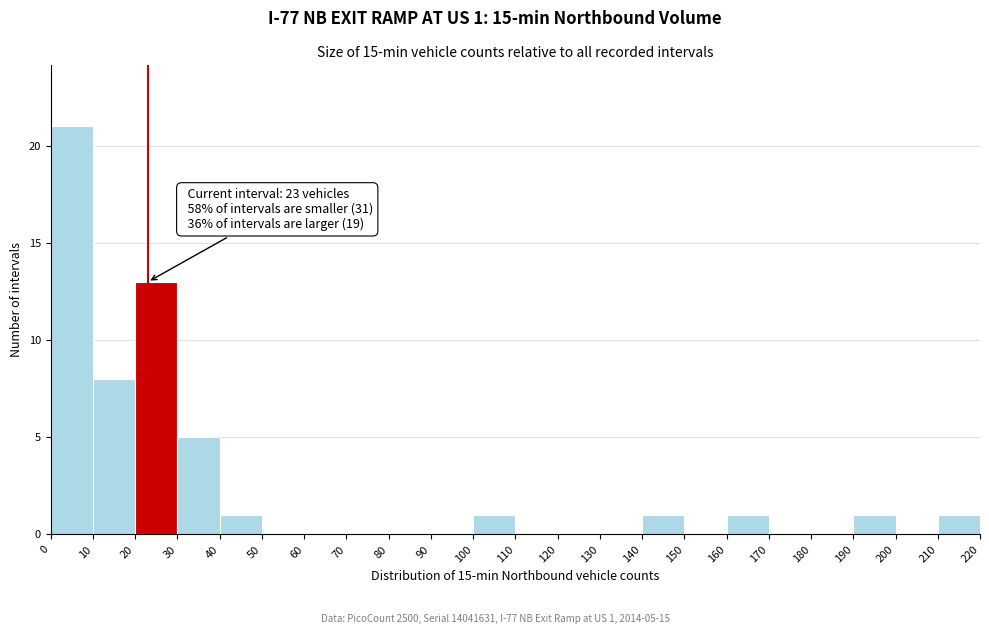

Which range on the x-axis has the tallest bar?

0 to 10